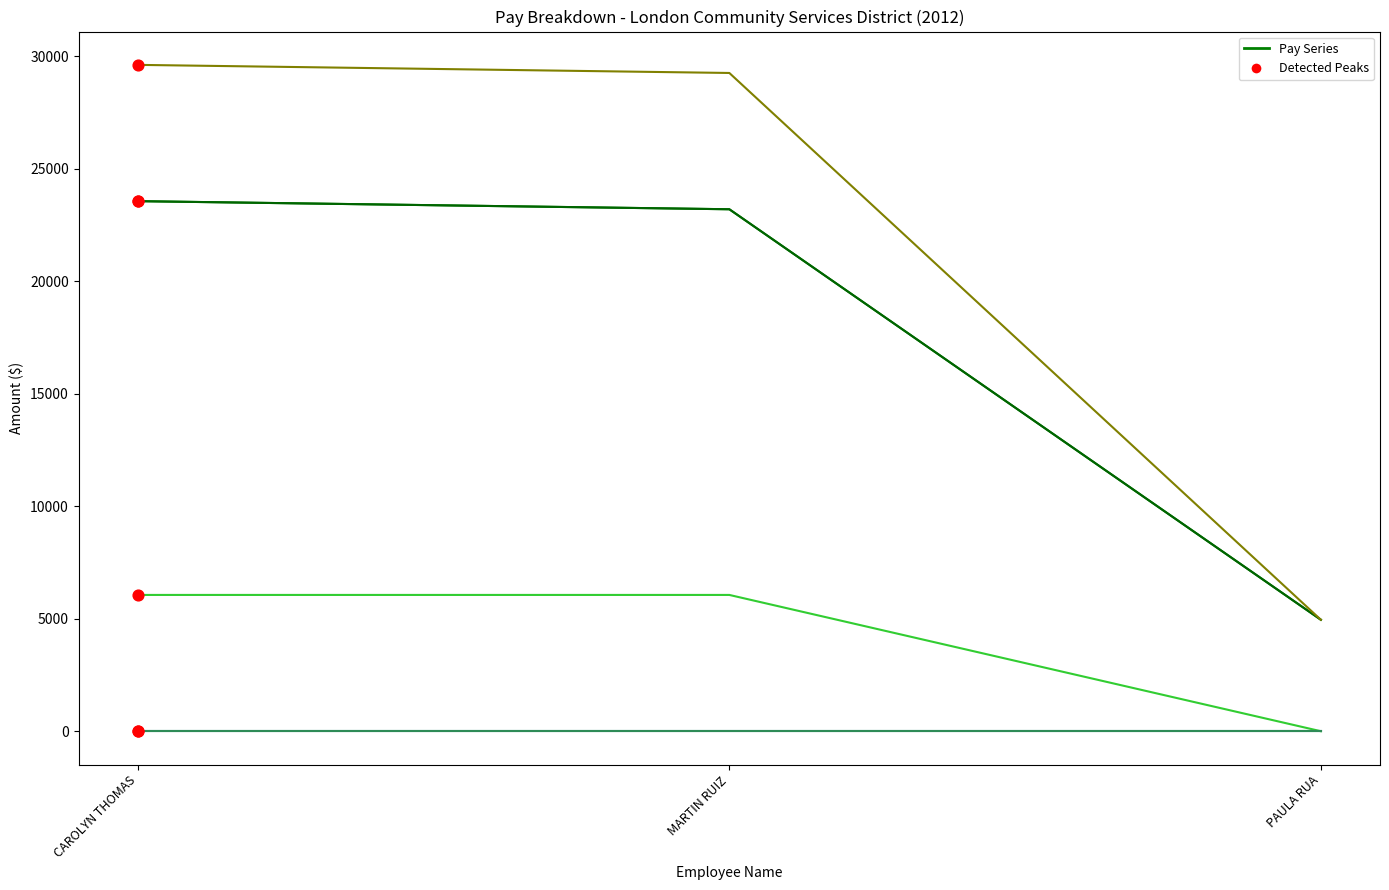

Is this an area chart (filled region under the line)?

No